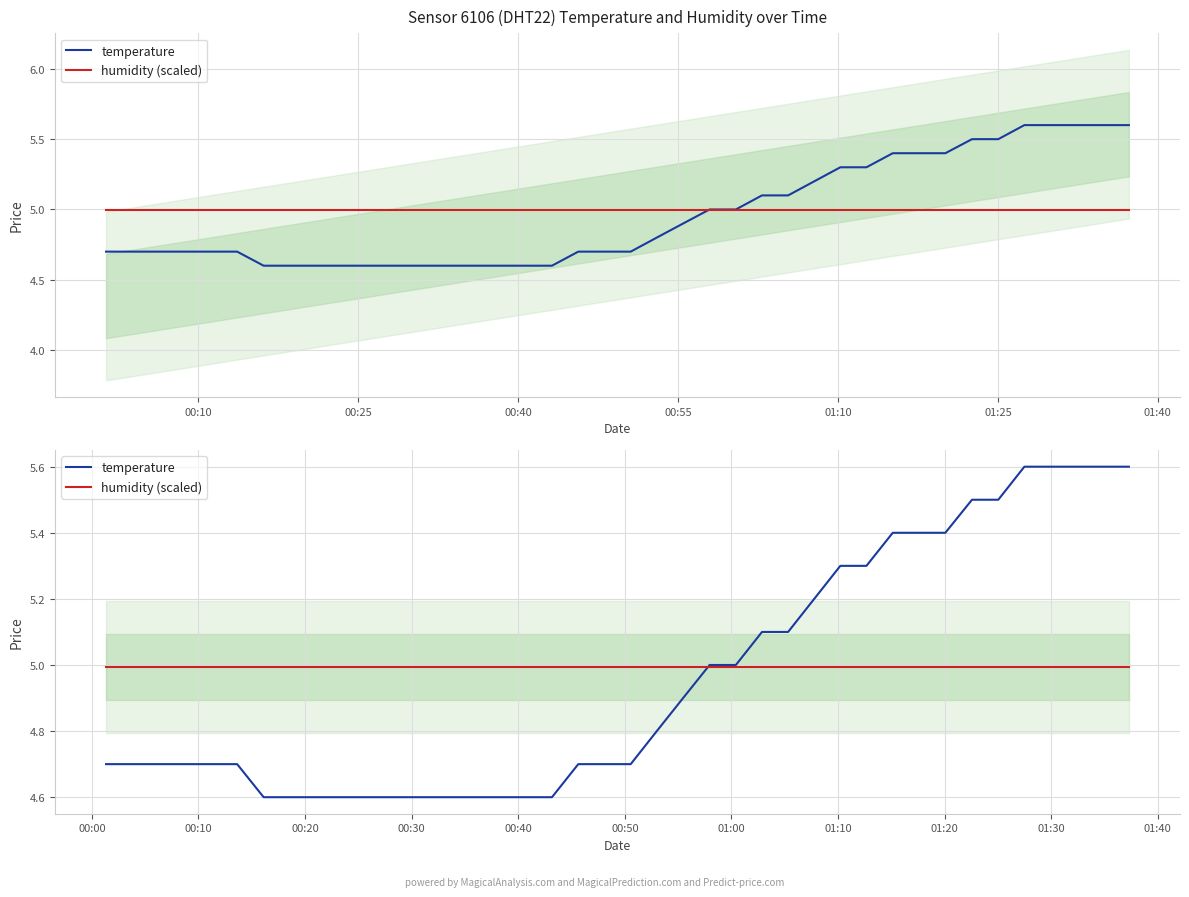

True or false: humidity (scaled) has more than 1 points higher than both neighbors.

False